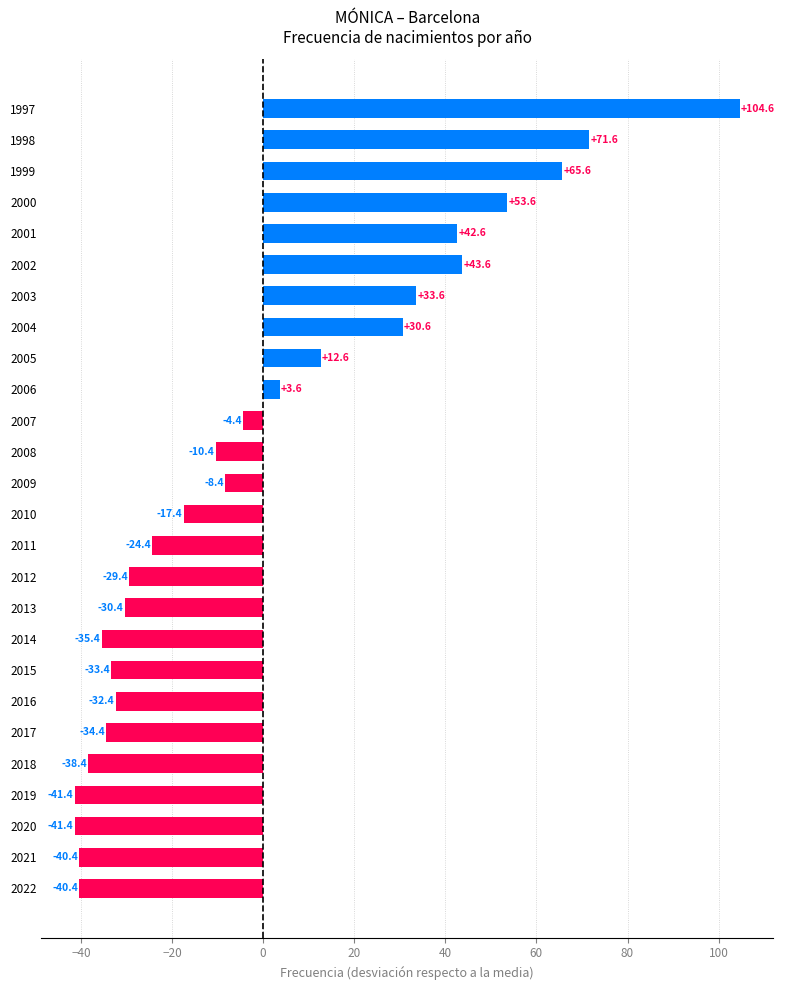

The chart shows a value of 53.6 at 2000. True or false?

True